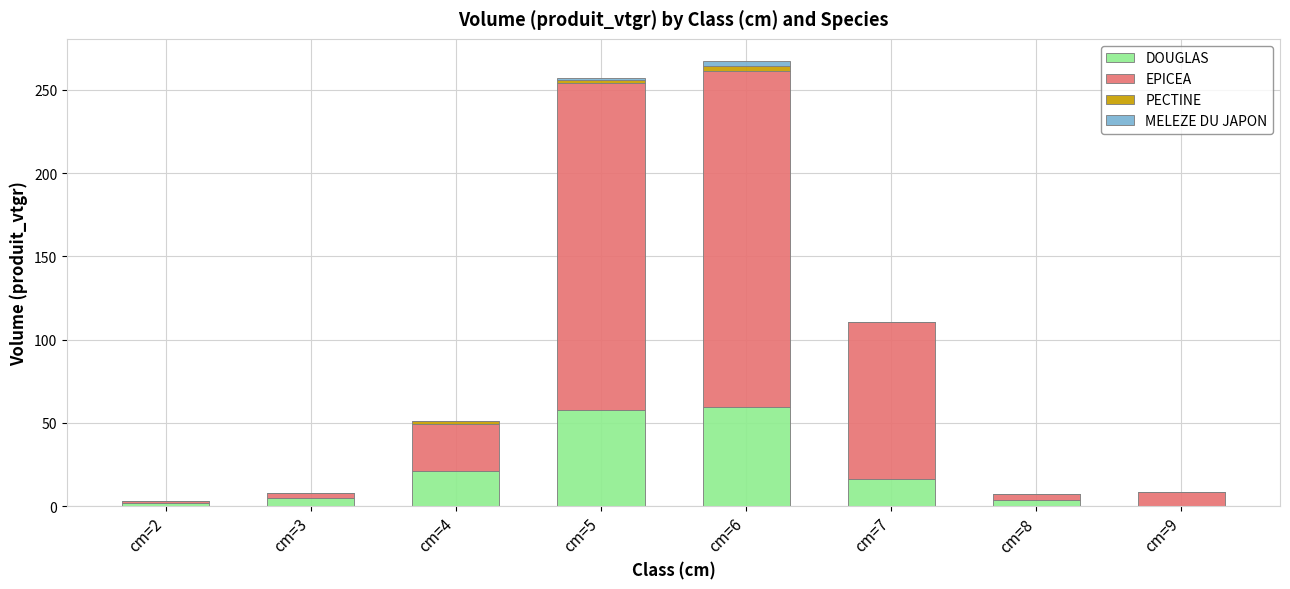

What is the maximum value for DOUGLAS?

59.3